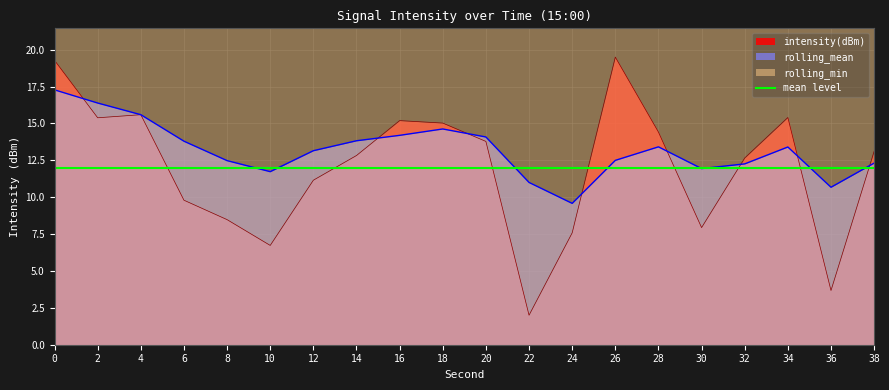

What is the lowest value of the rolling_mean series?

9.6